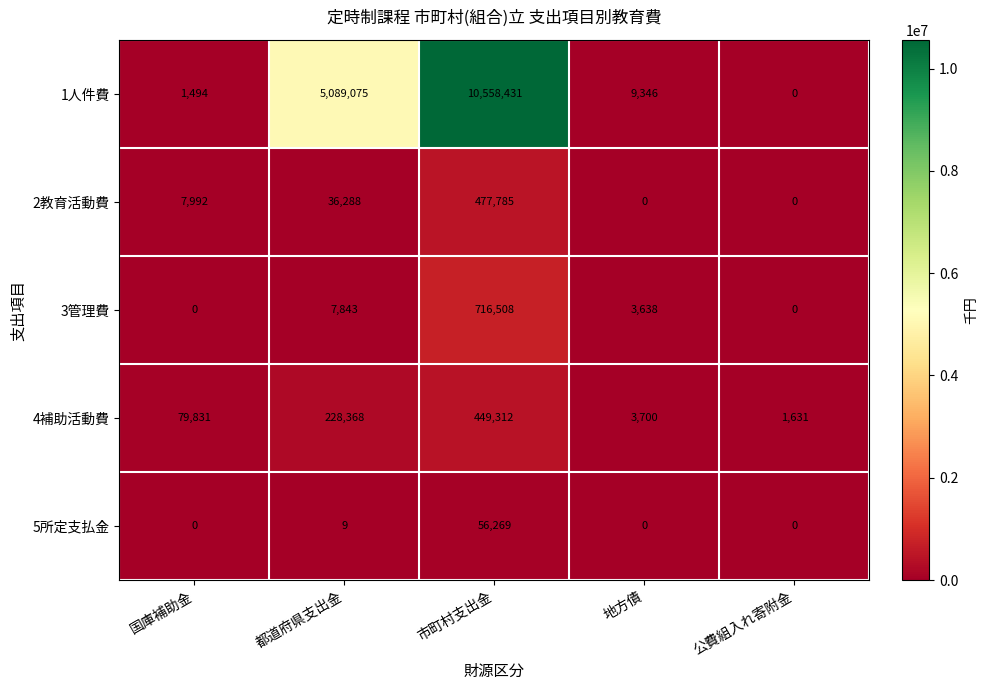

What is the difference between the second highest and minimum values in the 1人件費 series?

5089075